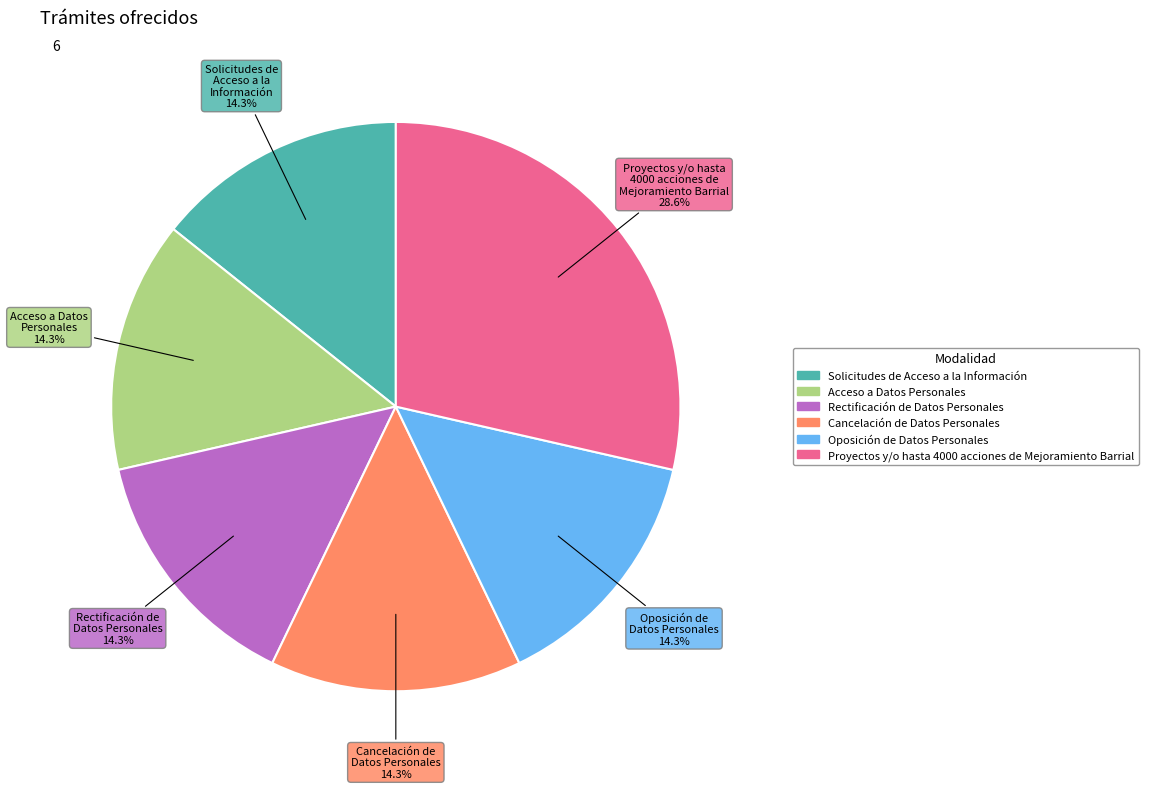

Which has a higher value, Solicitudes de Acceso a la Información or Proyectos y/o hasta 4000 acciones de Mejoramiento Barrial?

Proyectos y/o hasta 4000 acciones de Mejoramiento Barrial